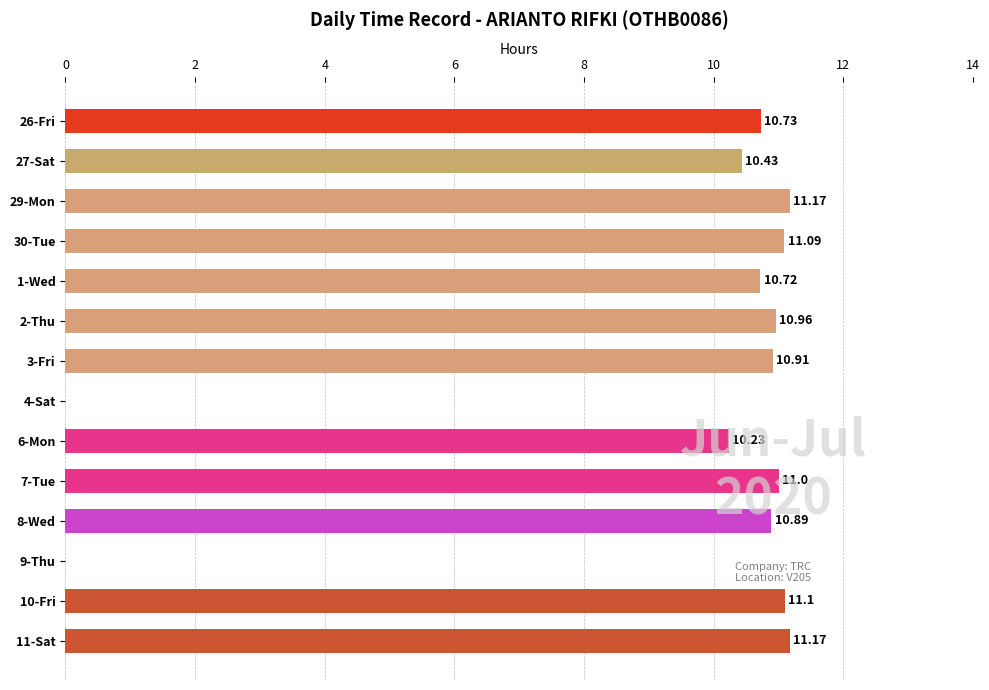

What is the sum of all values?

130.4